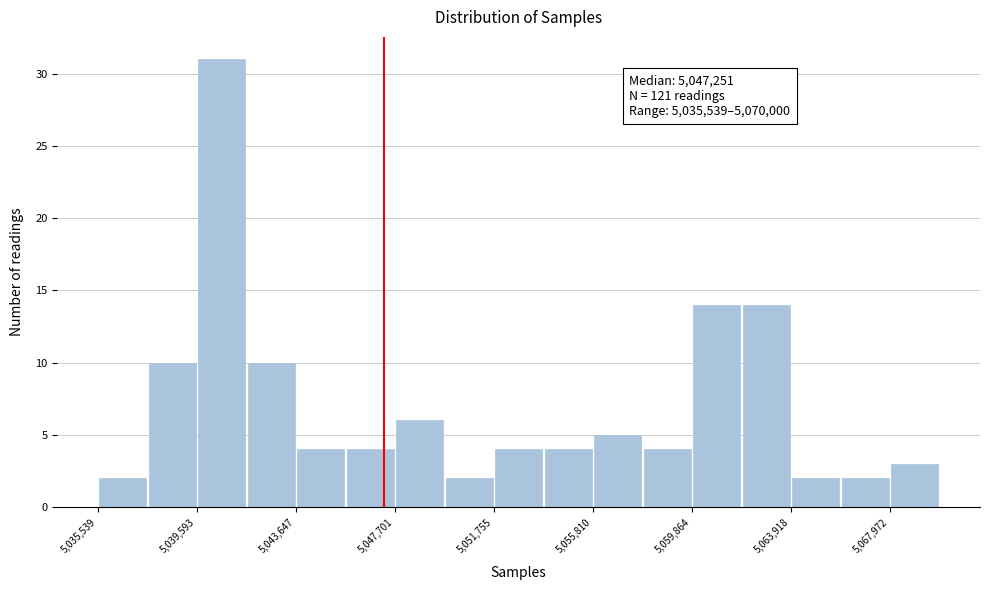

Which range on the x-axis has the tallest bar?

5039500 to 5041500